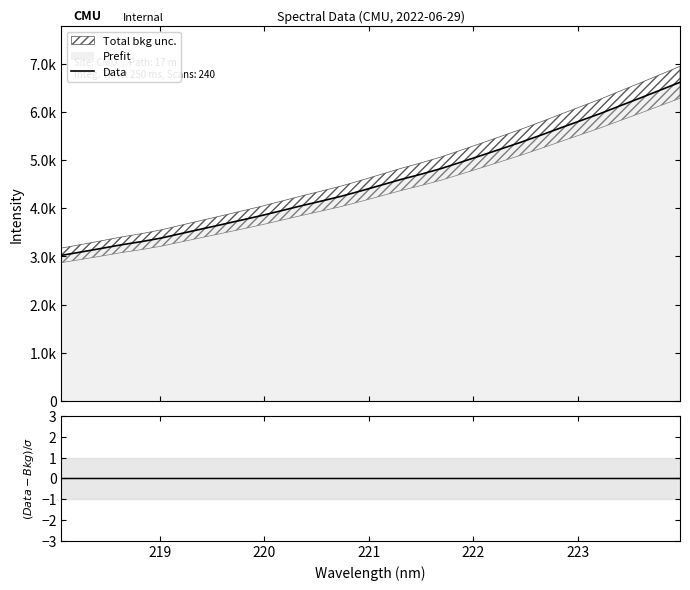

Which series has the widest spread of values?

Data